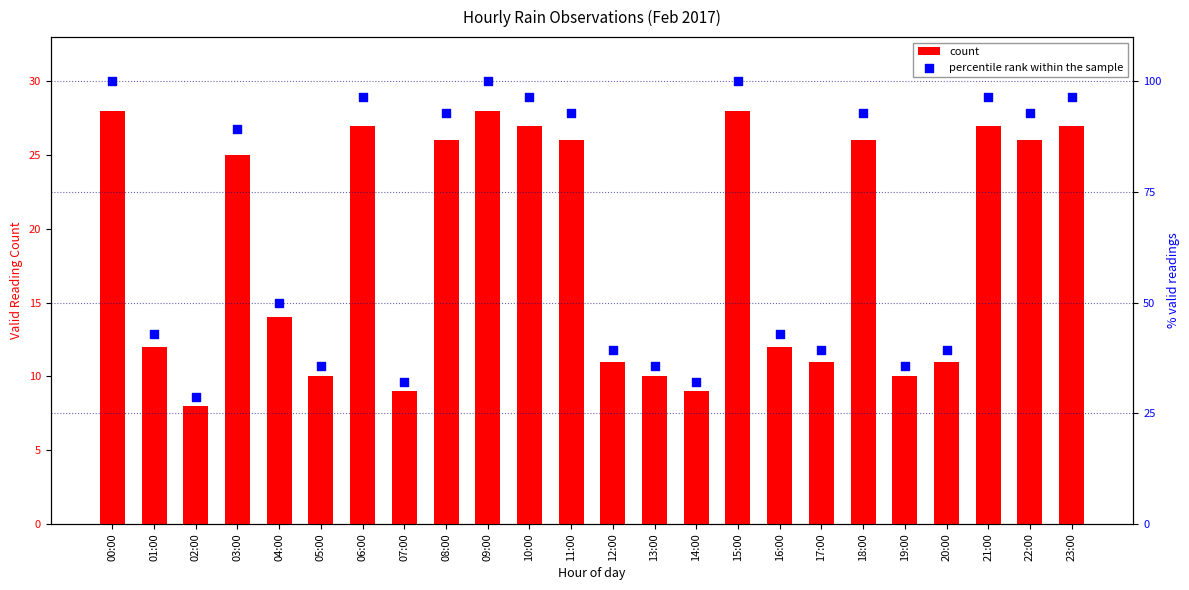

Which series reaches the minimum Y coordinate?

count